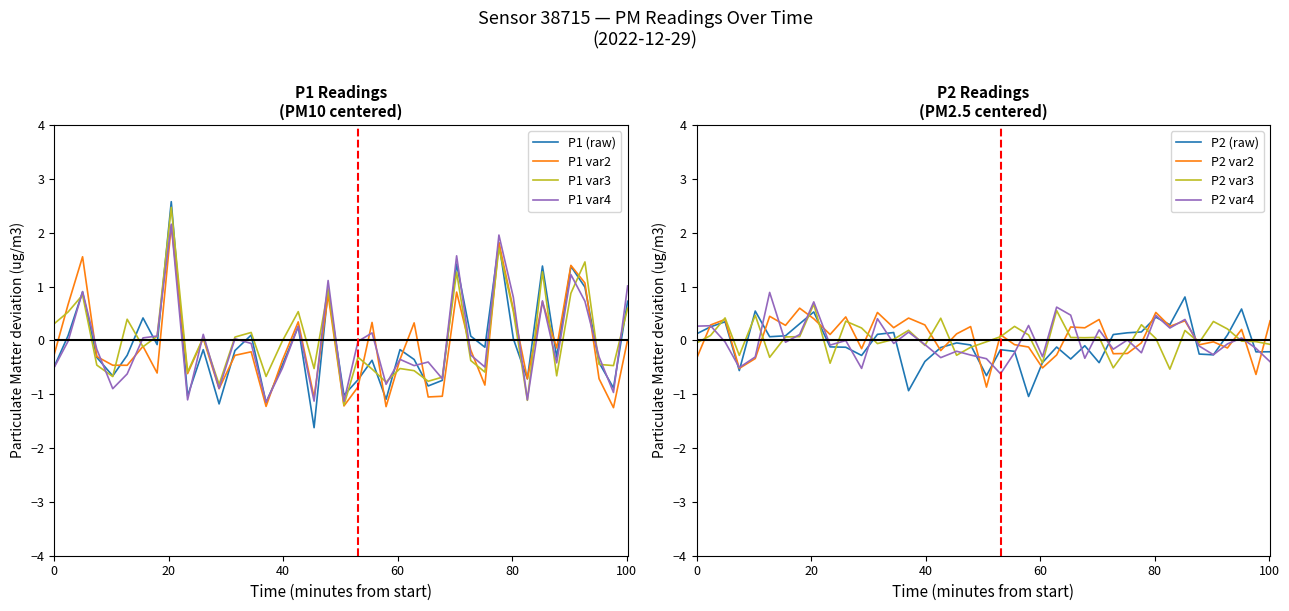

What is the difference between the highest and lowest values at 28?

0.8